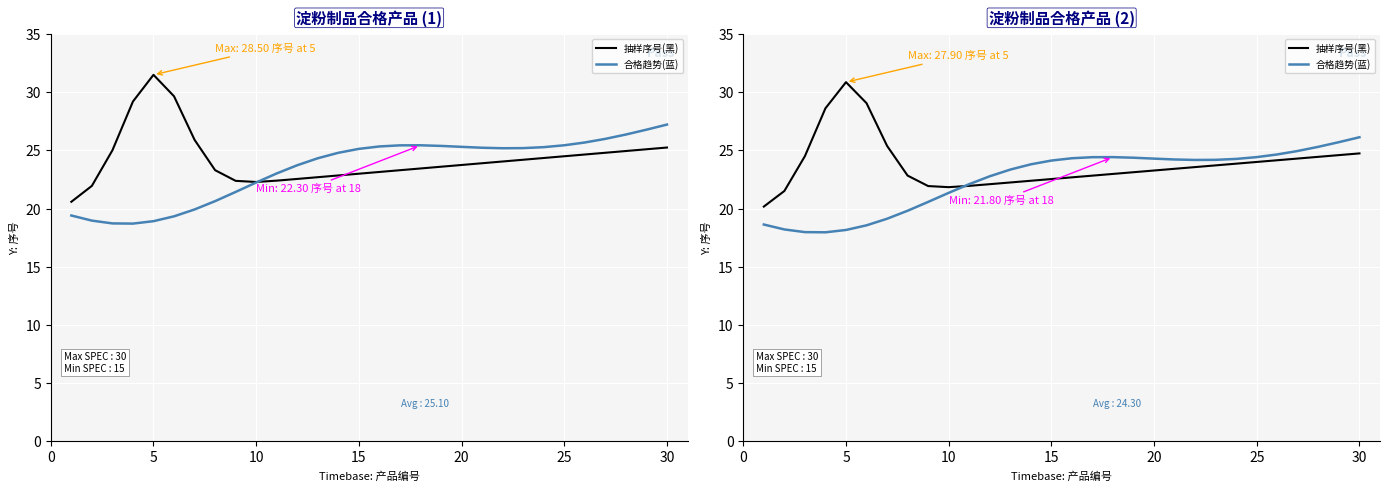

True or false: 合格趋势(蓝) and 抽样序号(黑) cross at least once.

True